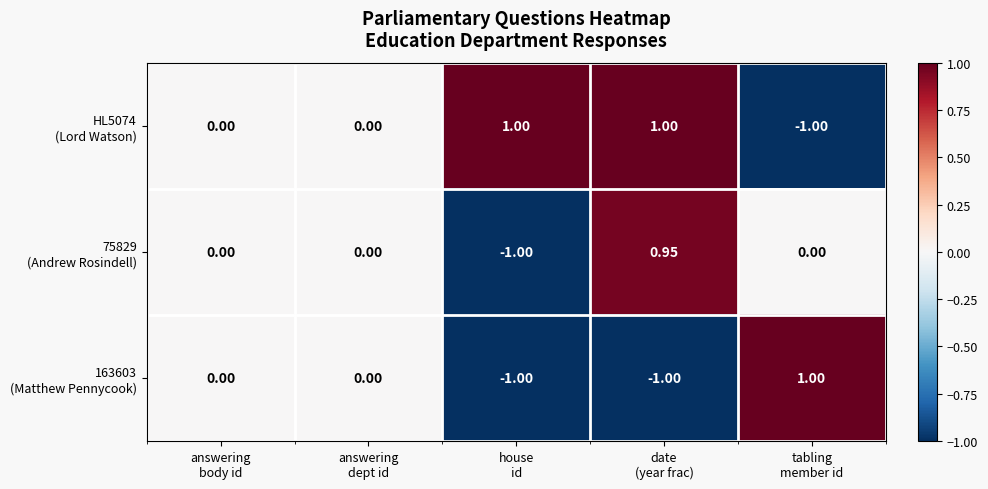

How many series are shown in this chart?

3